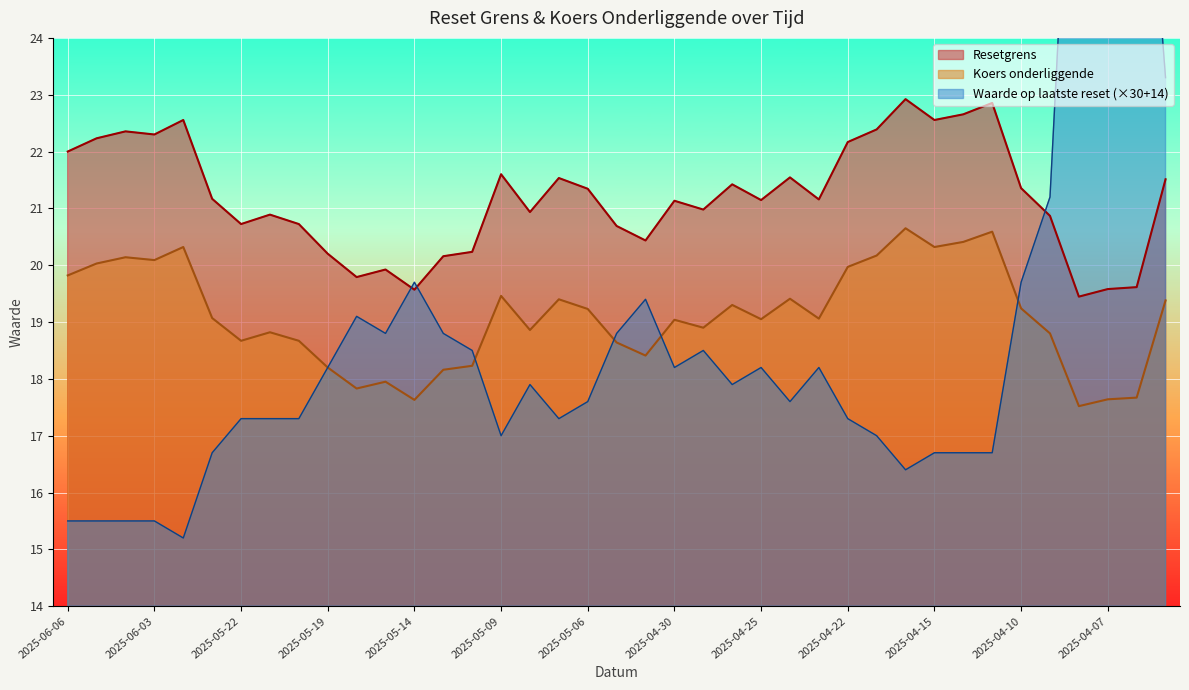

How many lines are shown in the chart?

3